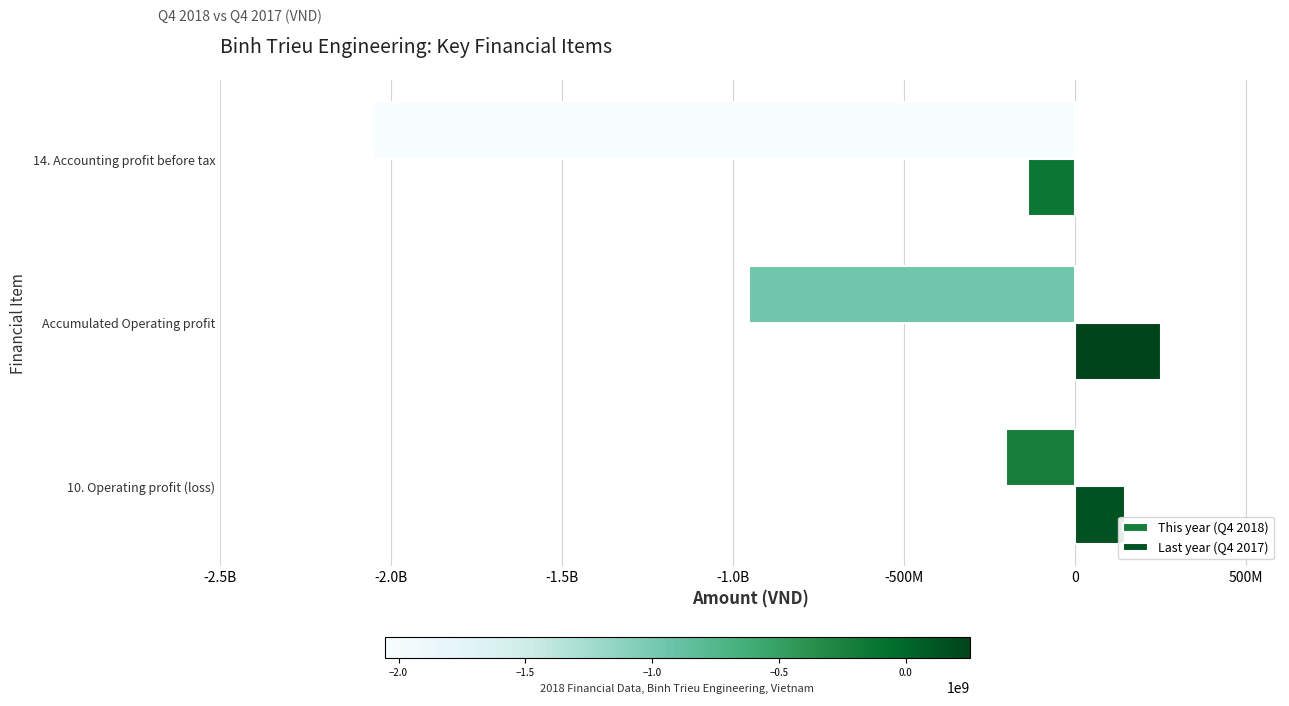

What are all the series names shown in the legend?

This year (Q4 2018), Last year (Q4 2017)